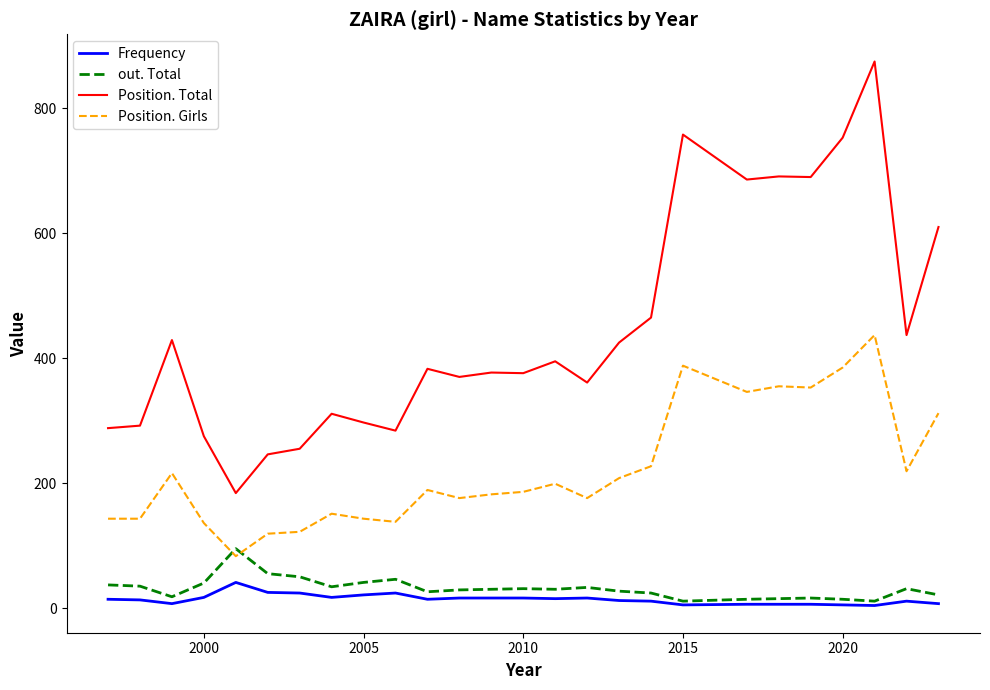

Which series ends up on top after the final intersection of out. Total and Position. Girls?

Position. Girls